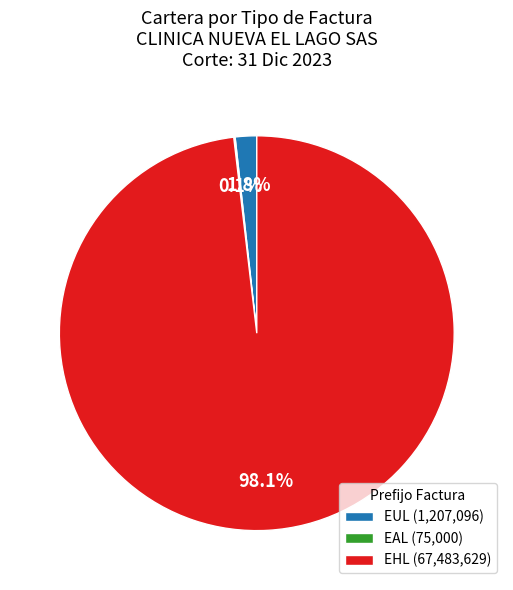

Which has a higher value, EHL (67,483,629) or EUL (1,207,096)?

EHL (67,483,629)